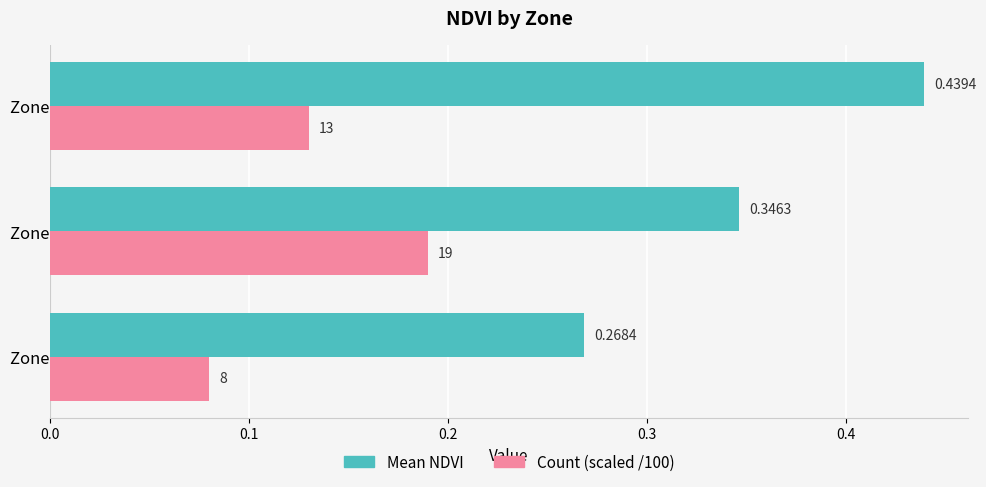

Which series changed the most between Zone 0 and Zone 2?

Mean NDVI